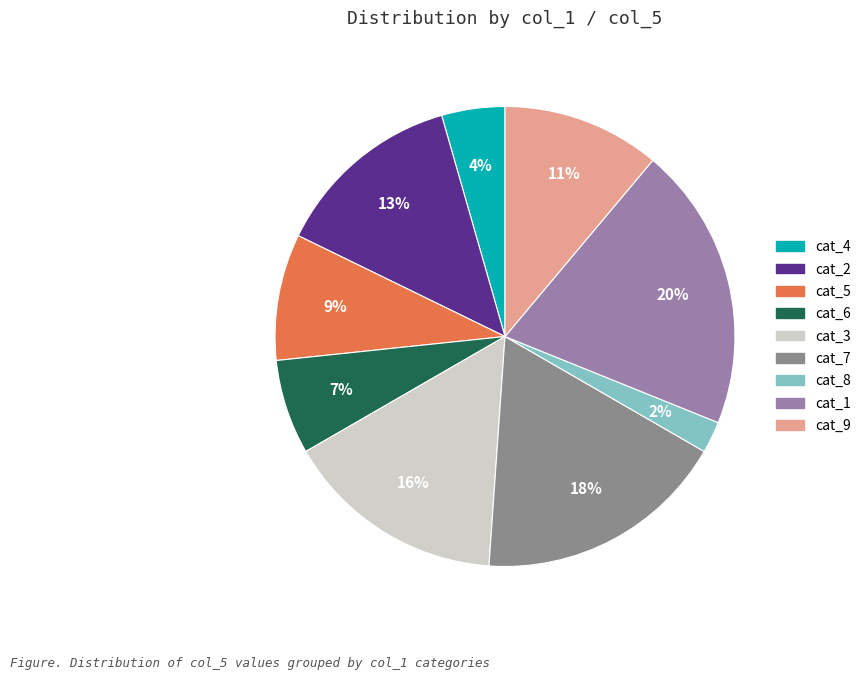

Count the number of slices in the pie.

9